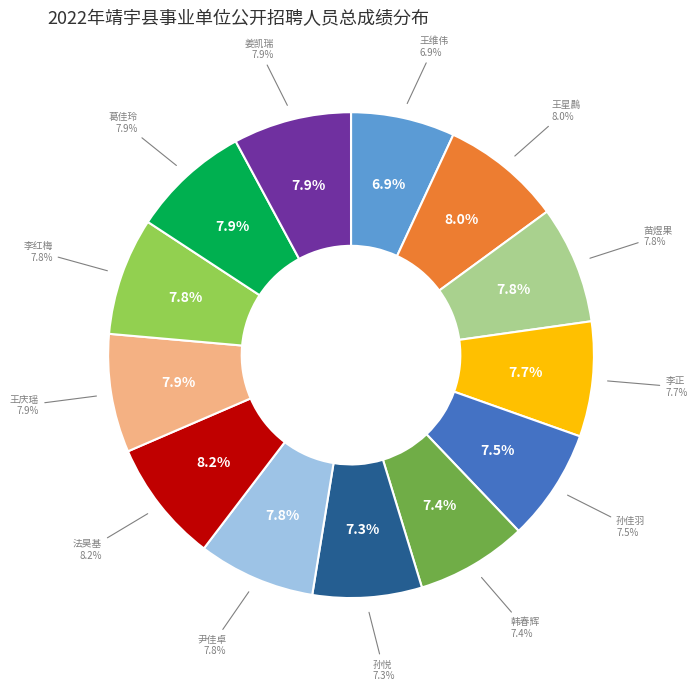

How much of the chart is everything except 孙悦?

92.7%